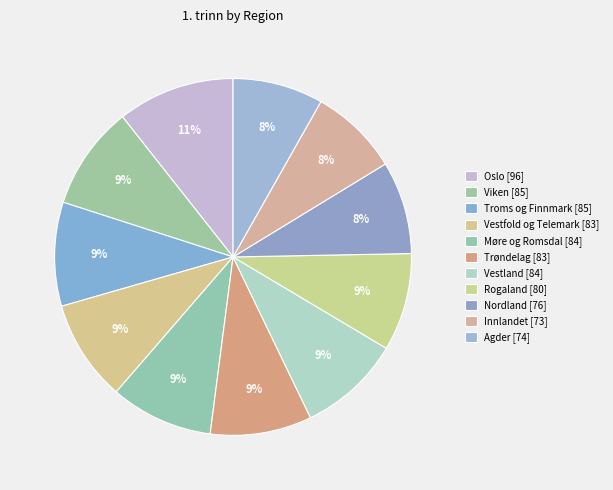

Does Trøndelag account for over 50% of the chart?

No